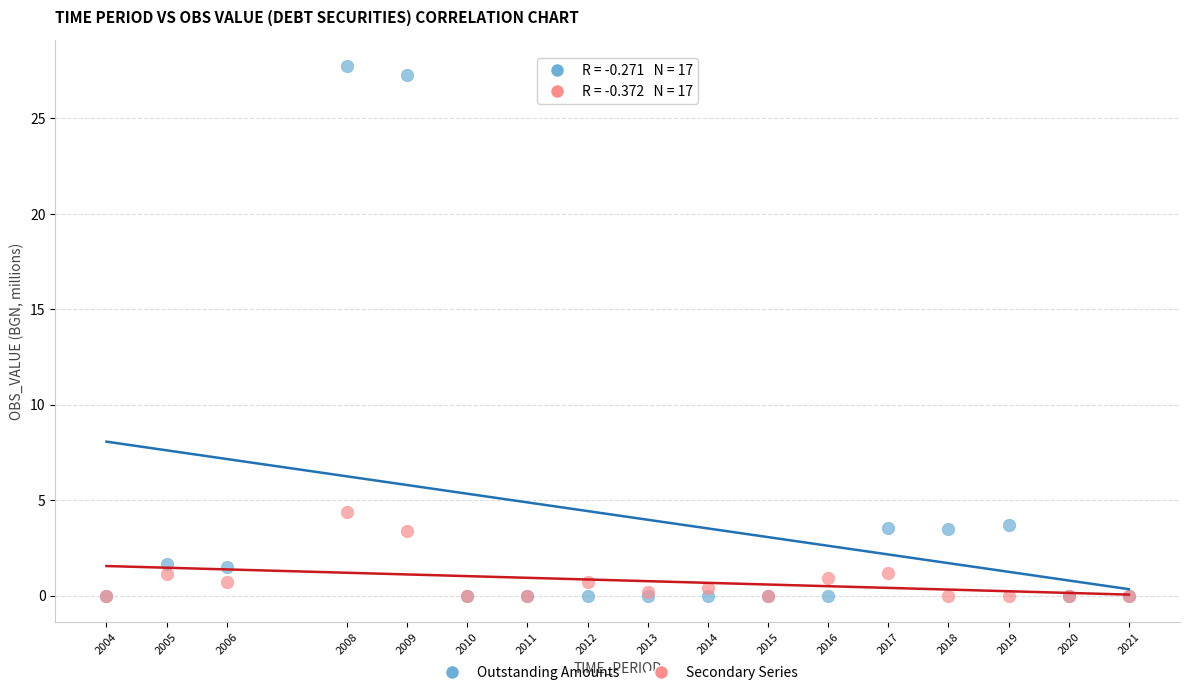

Which series contains the highest Y value?

Outstanding Amounts